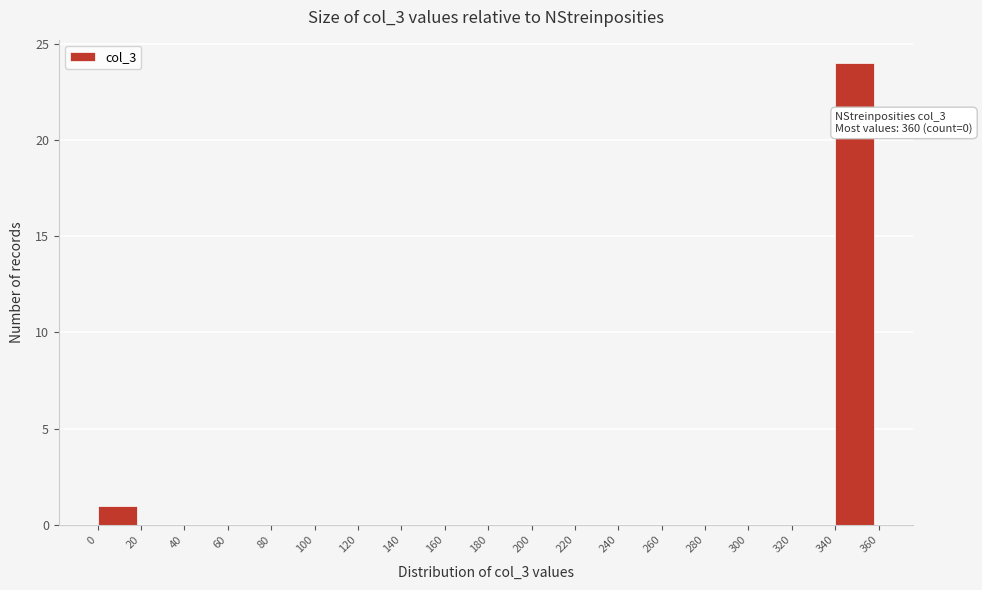

Which range on the x-axis has the tallest bar?

340 to 360